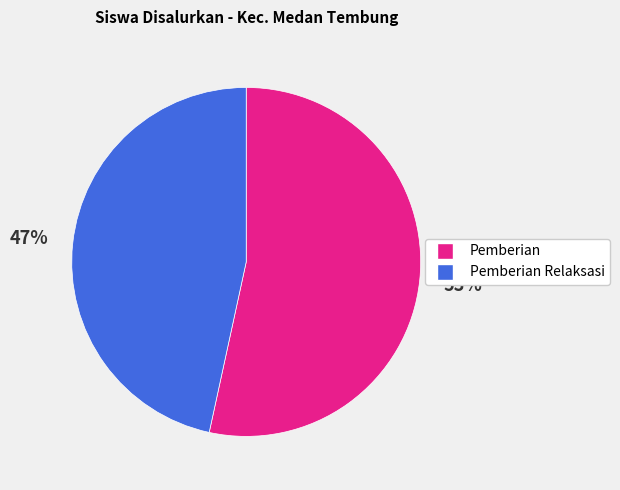

Is the sum of Pemberian Relaksasi and Pemberian greater than half?

Yes